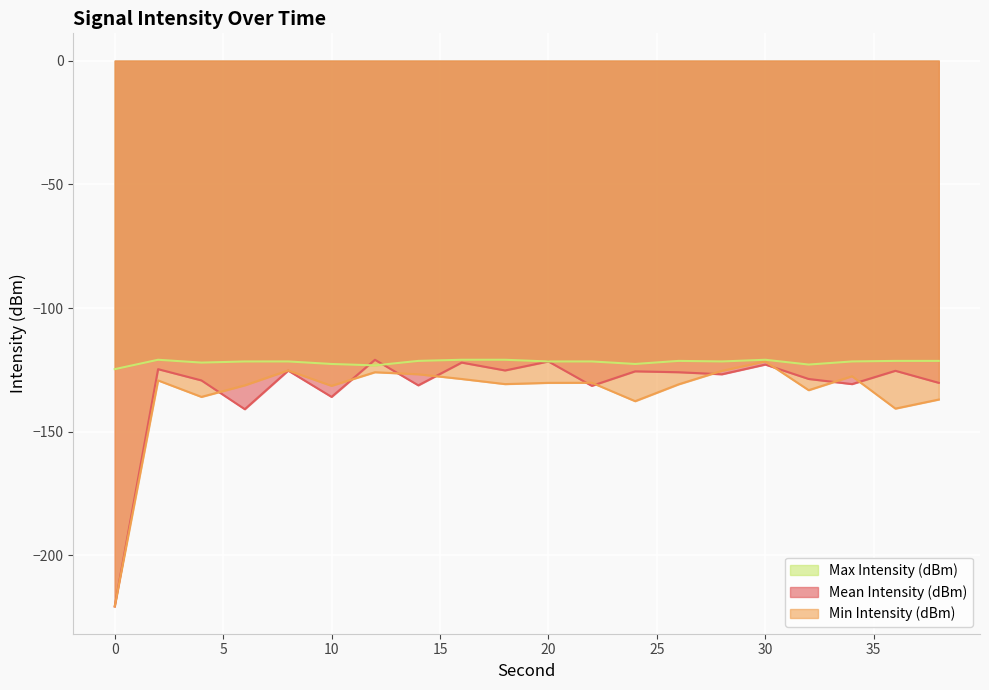

How many intersections are there between Min Intensity (dBm) and Mean Intensity (dBm)?

10